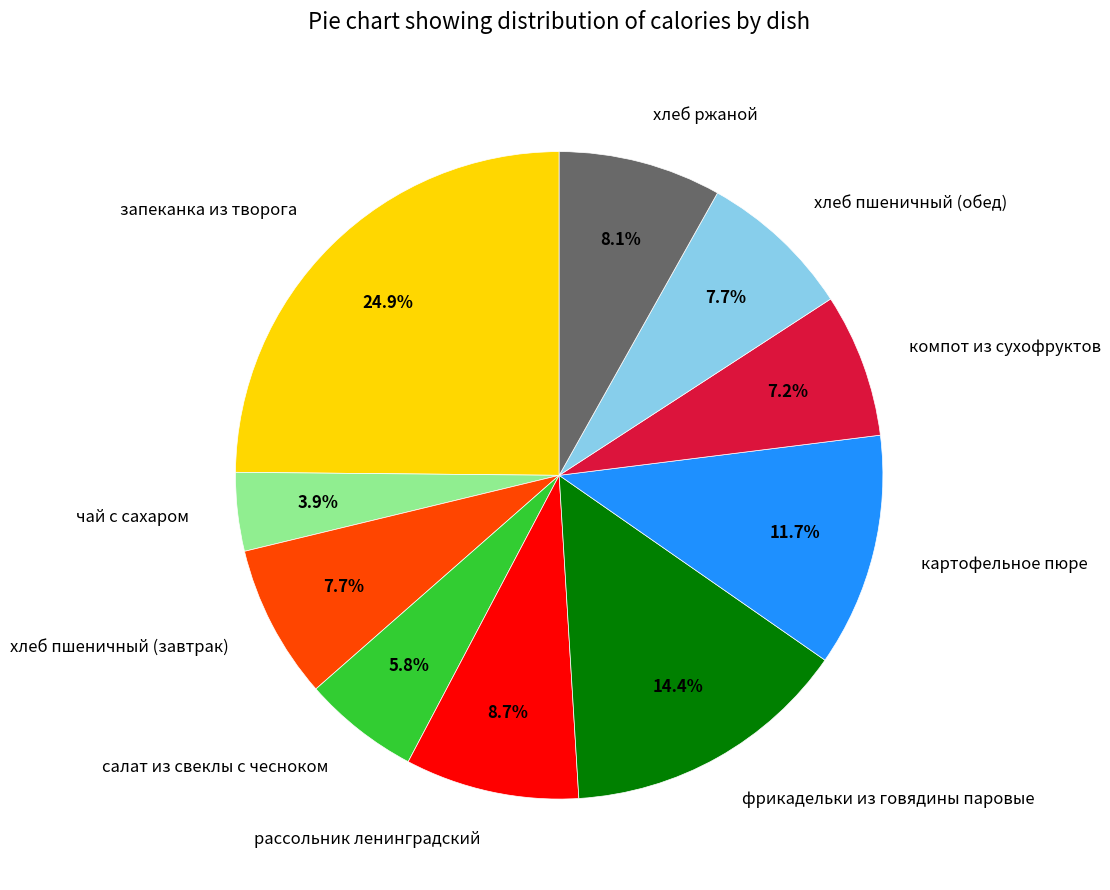

Which has a higher value, запеканка из творога or хлеб ржаной?

запеканка из творога